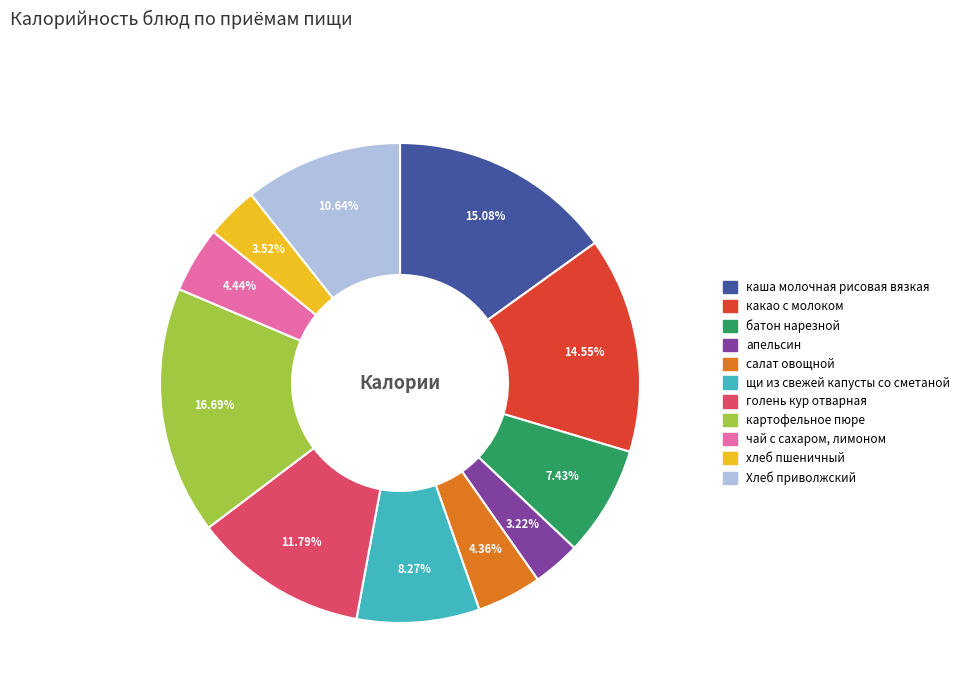

Count the number of slices in the pie.

11